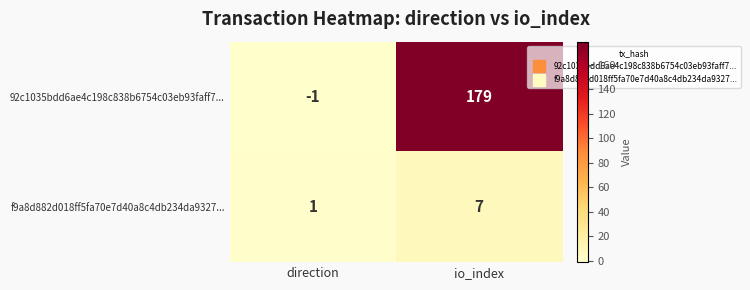

Which series has the widest spread of values?

92c1035bdd6ae4c198c838b6754c03eb93faff7...